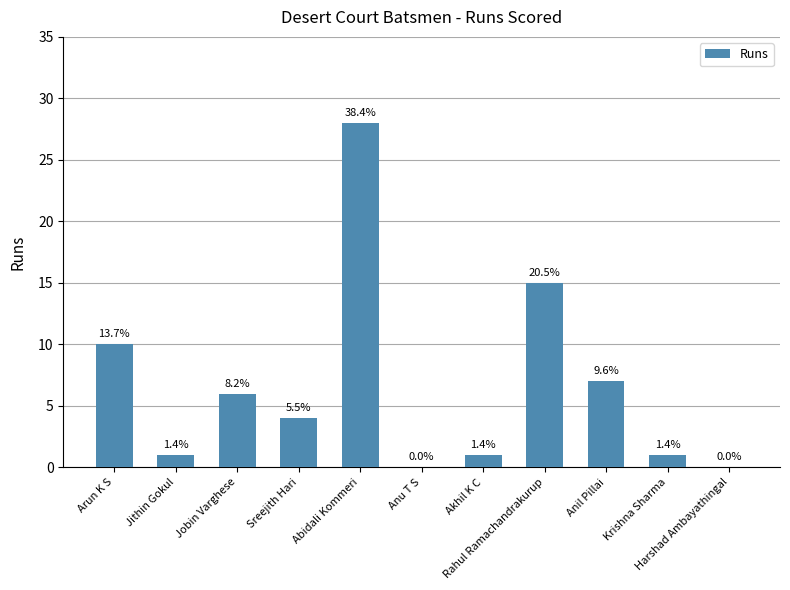

List the labels in order of value, largest first.

Abidali Kommeri, Rahul Ramachandrakurup, Arun K S, Anil Pillai, Jobin Varghese, Sreejith Hari, Jithin Gokul, Akhil K C, Krishna Sharma, Anu T S, Harshad Ambayathingal